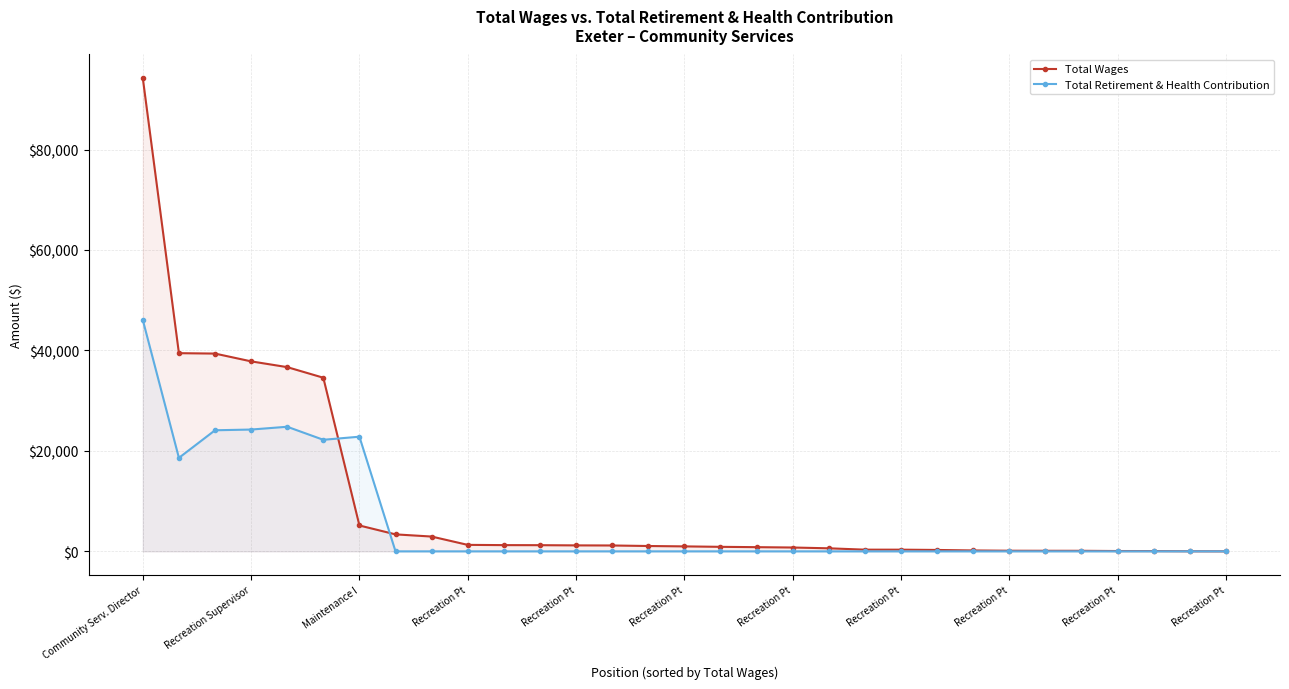

Where is the first local maximum for Total Retirement & Health Contribution?

Recreation Pt